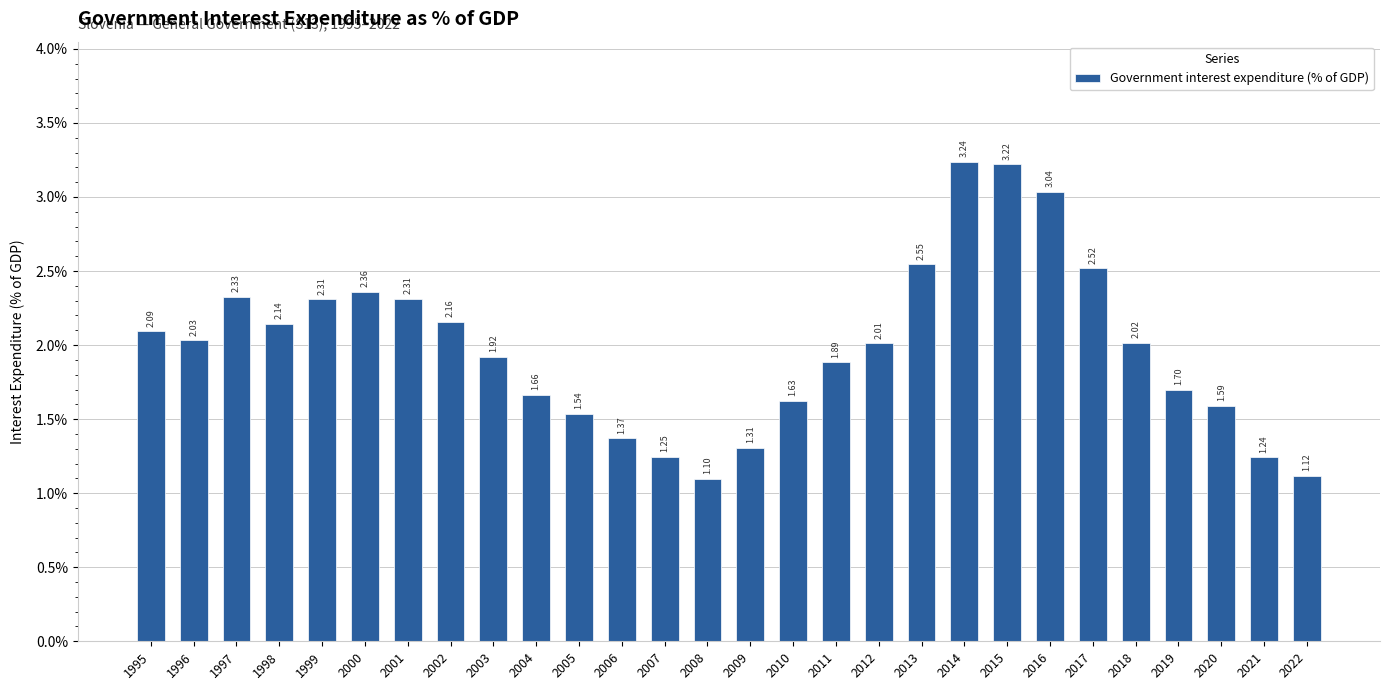

Which has a higher value, 2015 or 1998?

2015